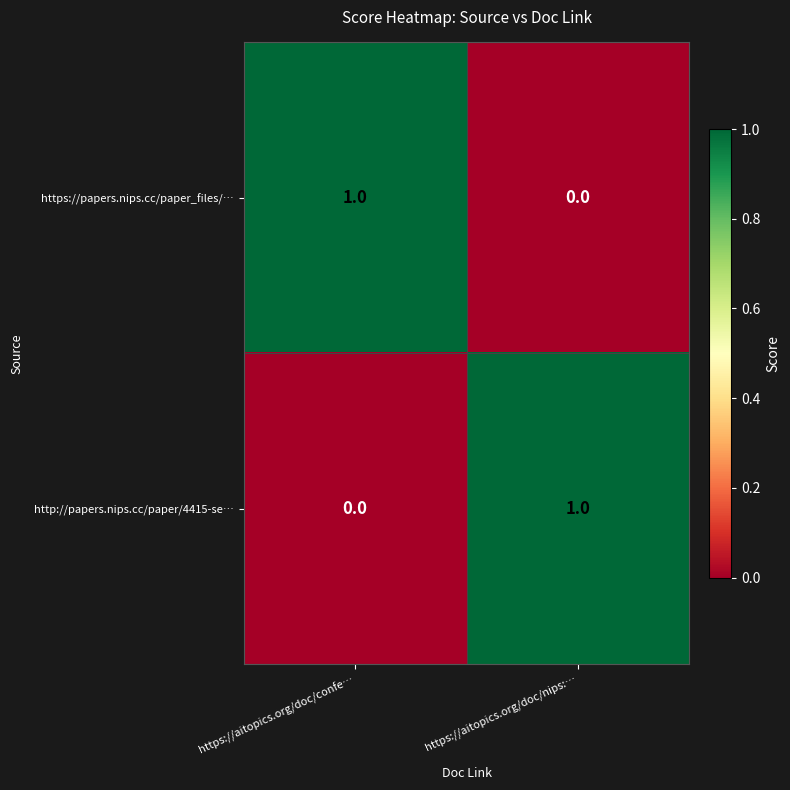

How many series are shown in this chart?

2